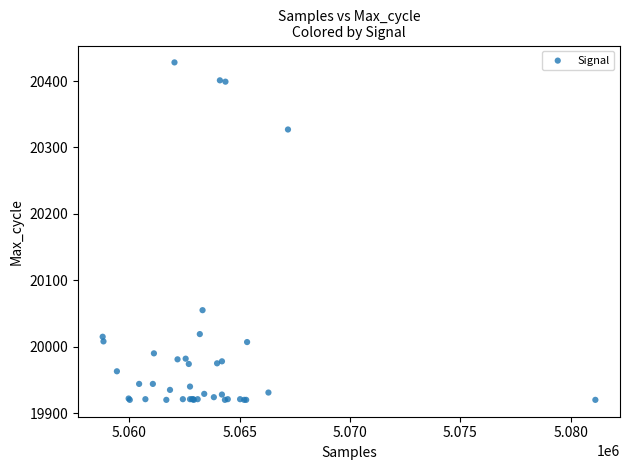

What Y value in the scatter plot is closest to 20174?

20055